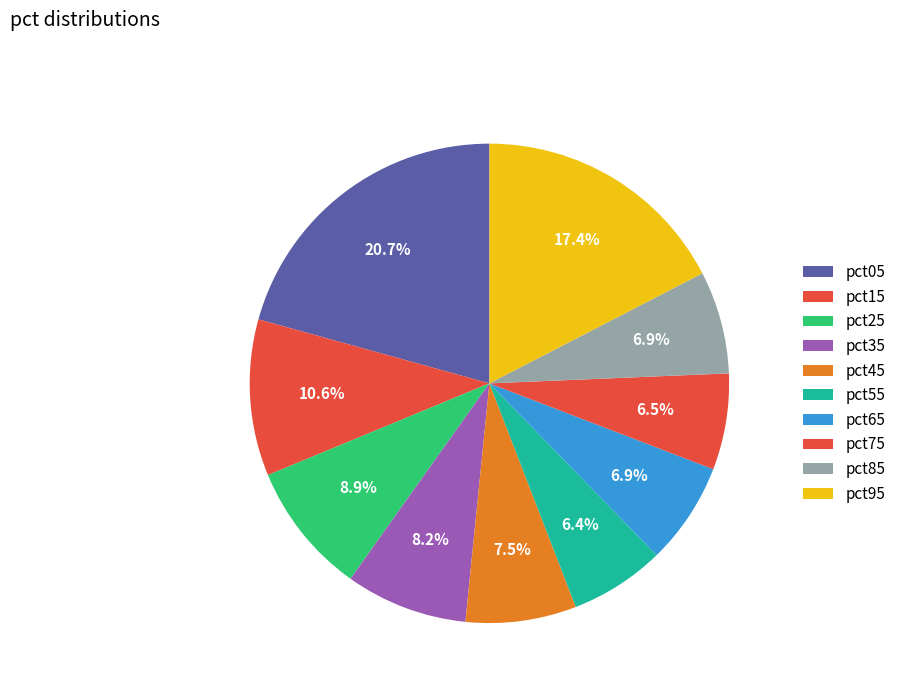

Rank the categories by value from lowest to highest.

pct55, pct75, pct65, pct85, pct45, pct35, pct25, pct15, pct95, pct05